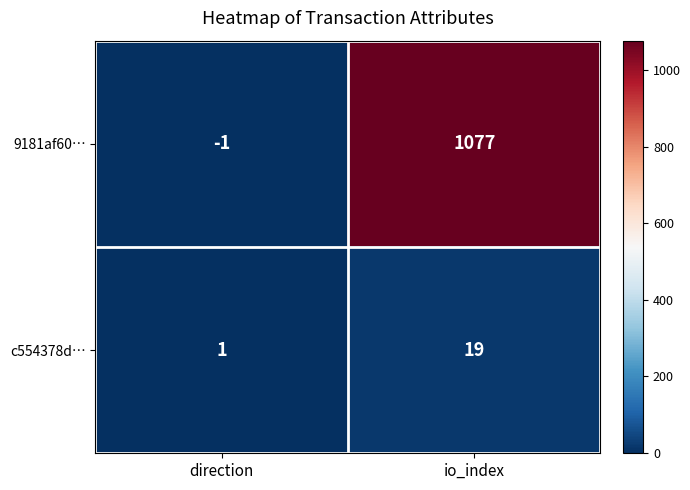

Which series has the widest spread of values?

9181af60…